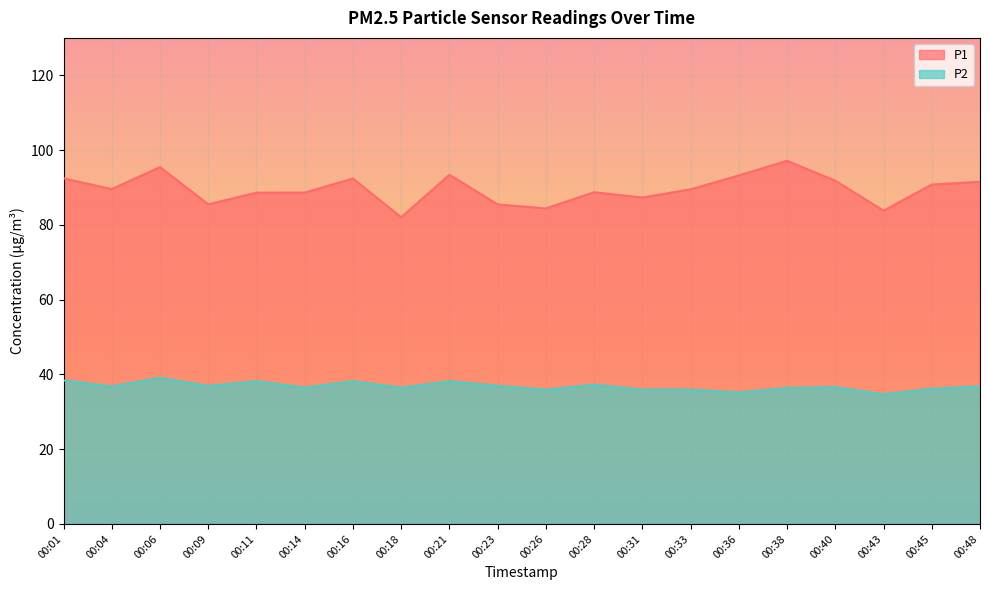

Between 00:06 and 00:04, which is larger?

00:06